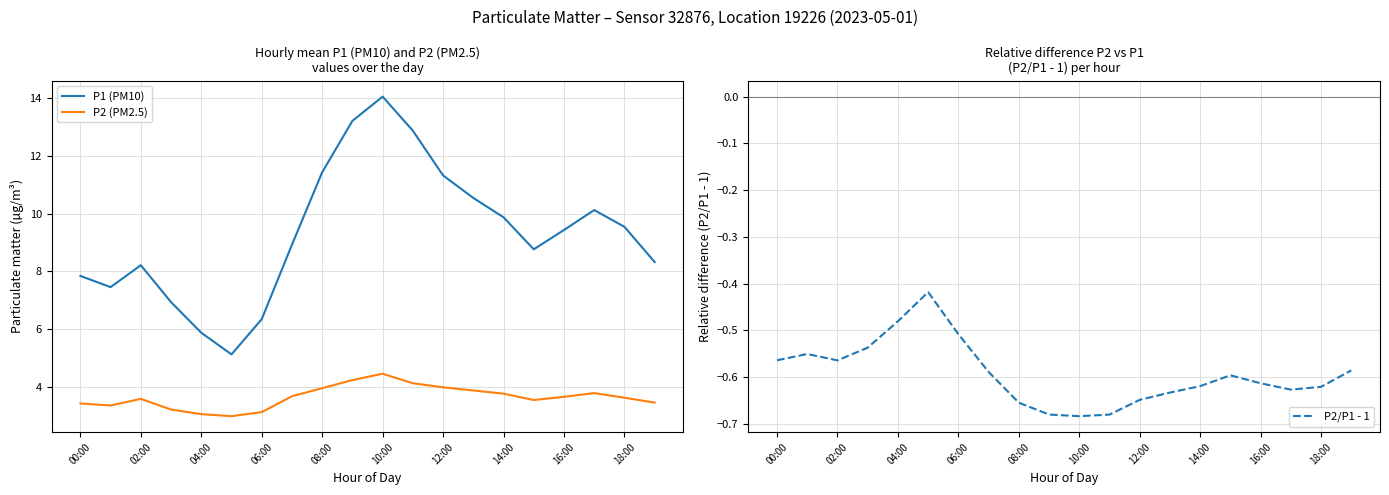

What is the difference between the P1 (PM10) values at 14:00 and 10:00?

4.2